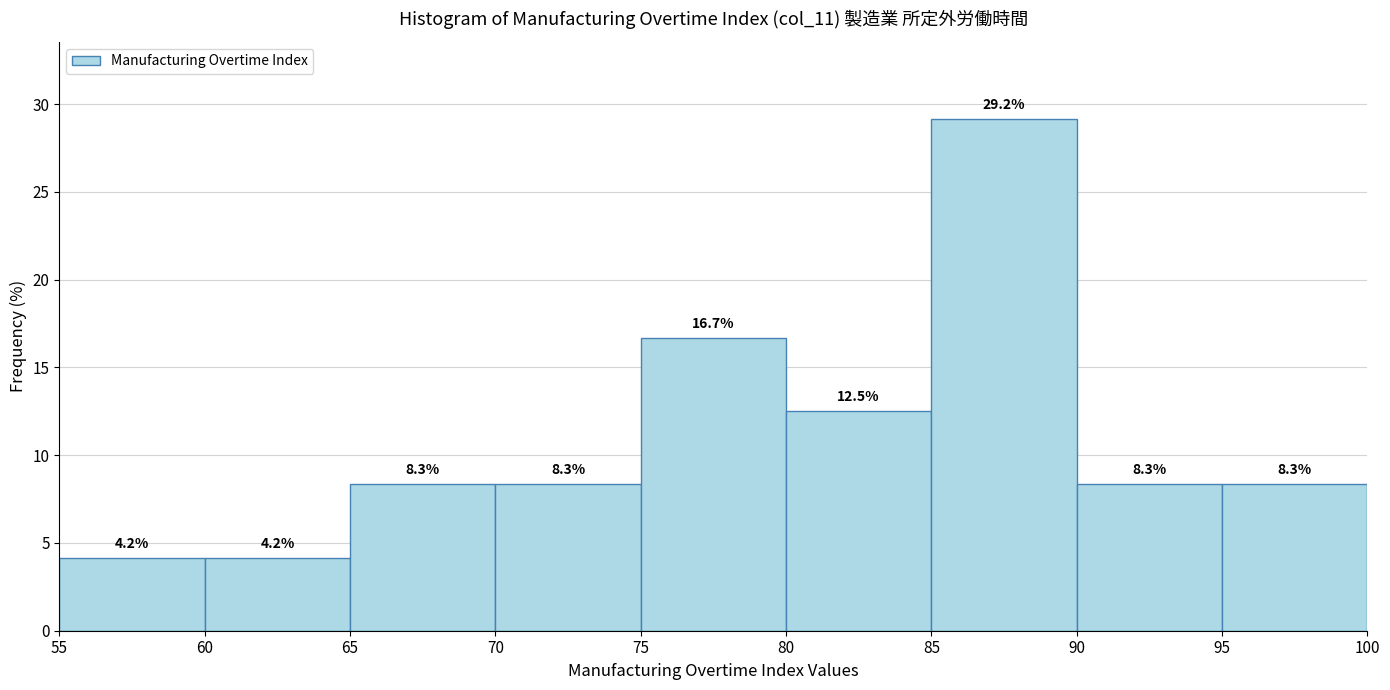

Over which range of the x-axis is the bar tallest?

85 to 90